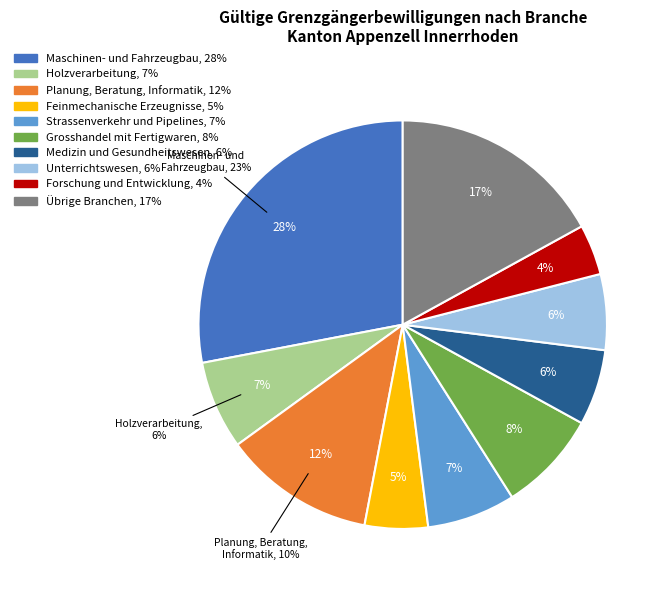

Which slice is the smallest?

Forschung und Entwicklung